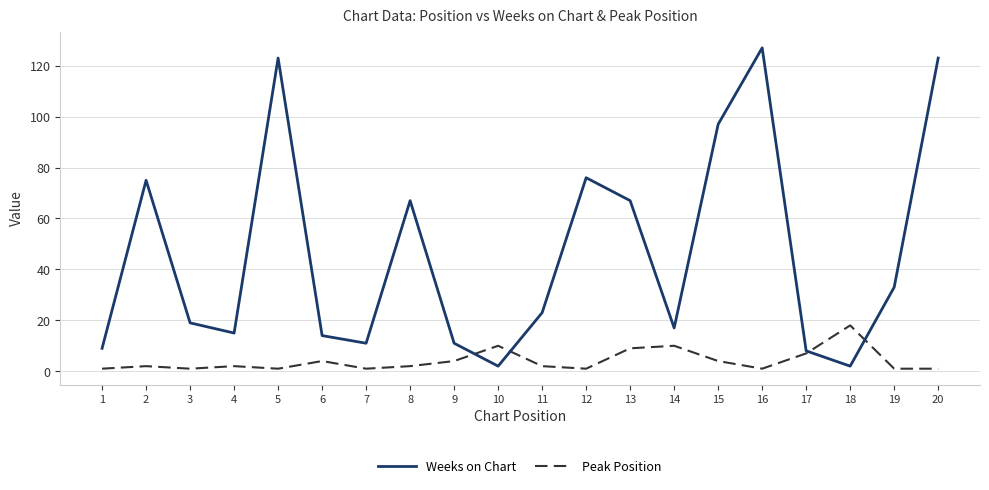

True or false: Peak Position has a value of 1 at 12.

True